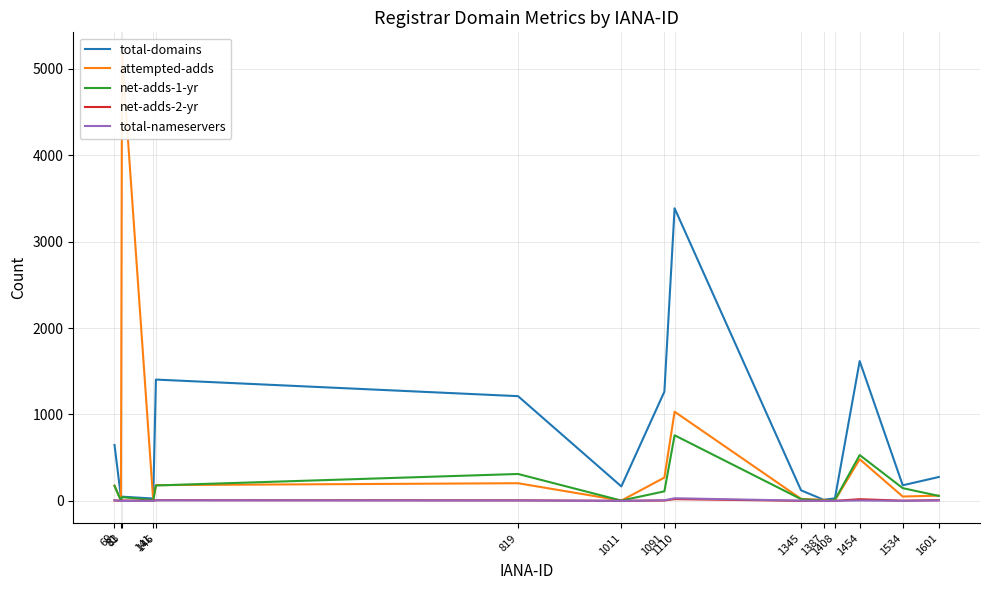

True or false: attempted-adds has more than 2 points higher than both neighbors.

True